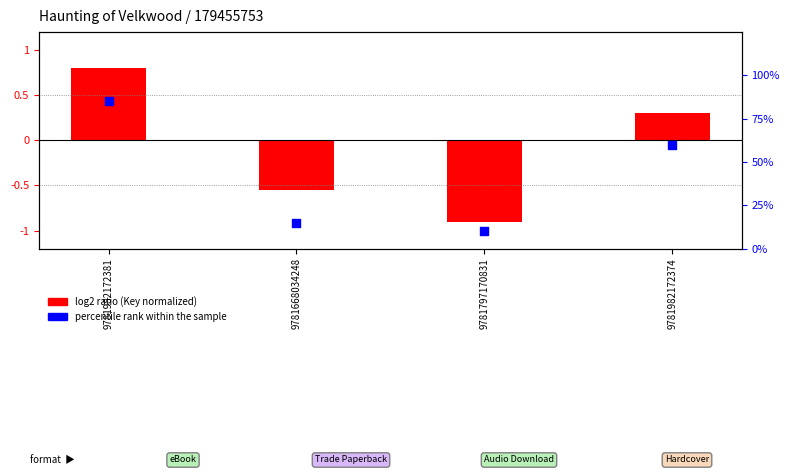

At which category is the sum across all series the highest?

9781982172381